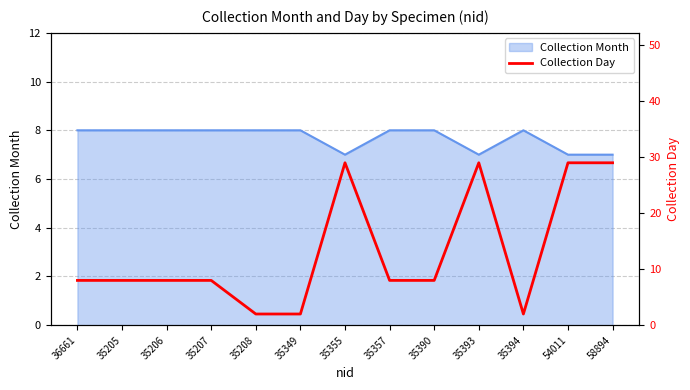

What is the label of the 8th point from the right?

35349